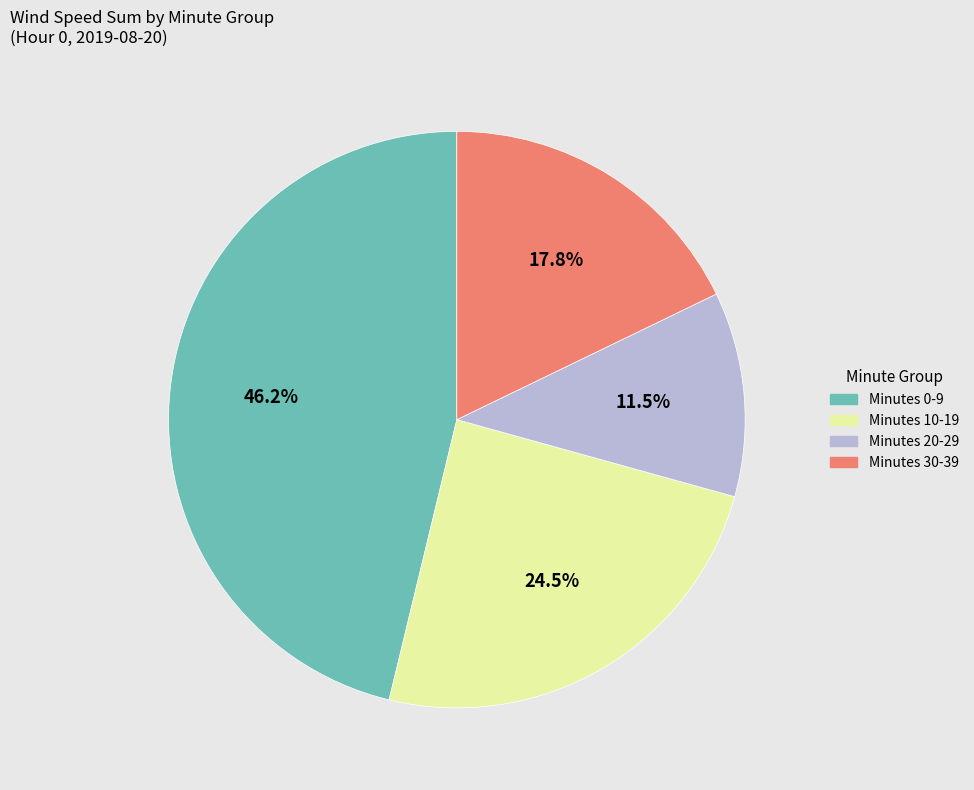

Is there a majority slice in this chart?

No